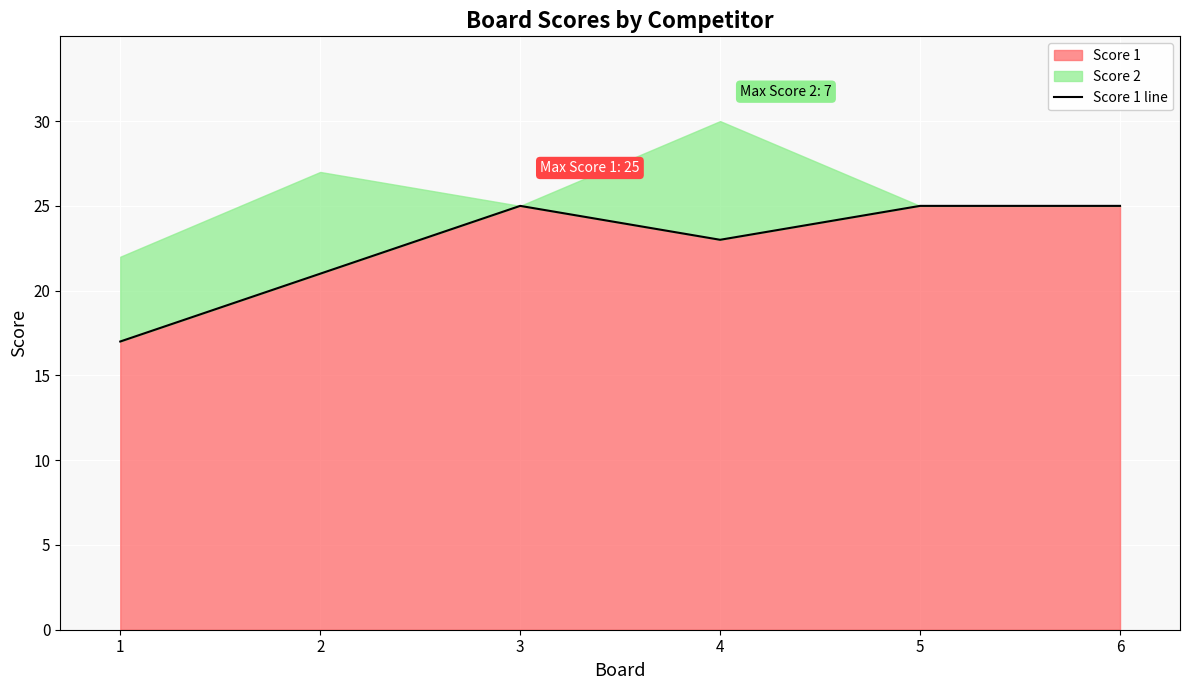

How many data points are less than 25?

3